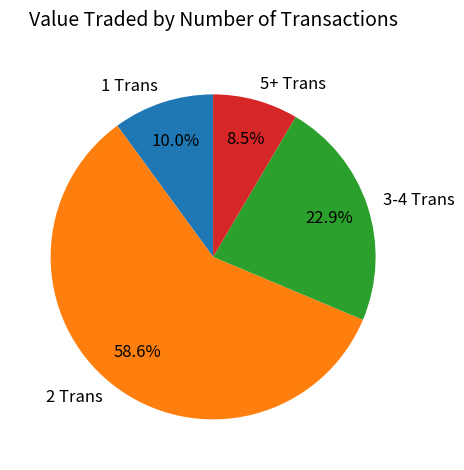

Do 2 Trans and 1 Trans together represent more than half of the pie?

Yes